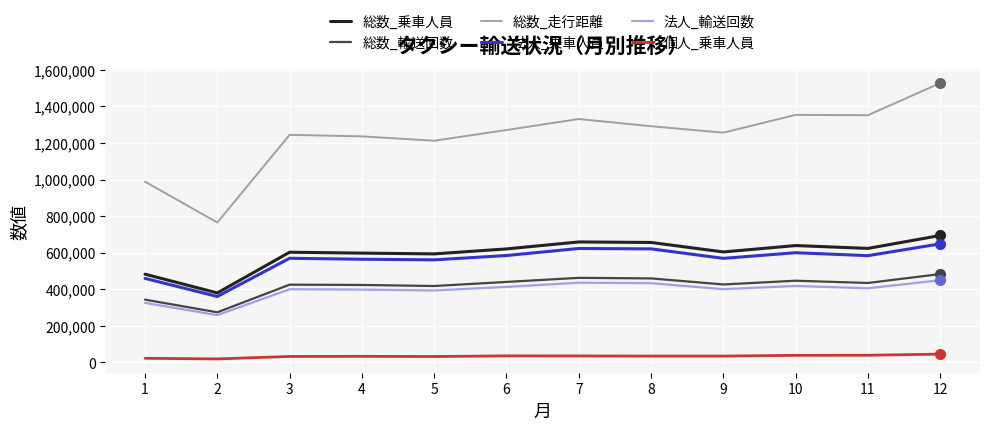

What are all the series names shown in the legend?

総数_乗車人員, 総数_輸送回数, 総数_走行距離, 法人_乗車人員, 法人_輸送回数, 個人_乗車人員